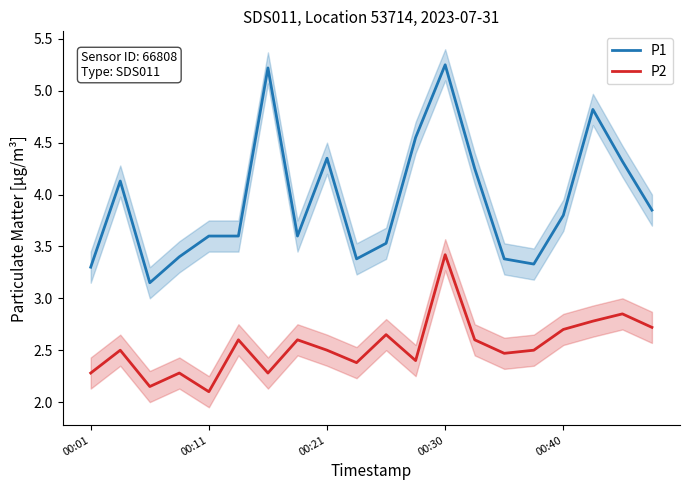

What is the value of the P1 point at the 5th from the left?

3.6